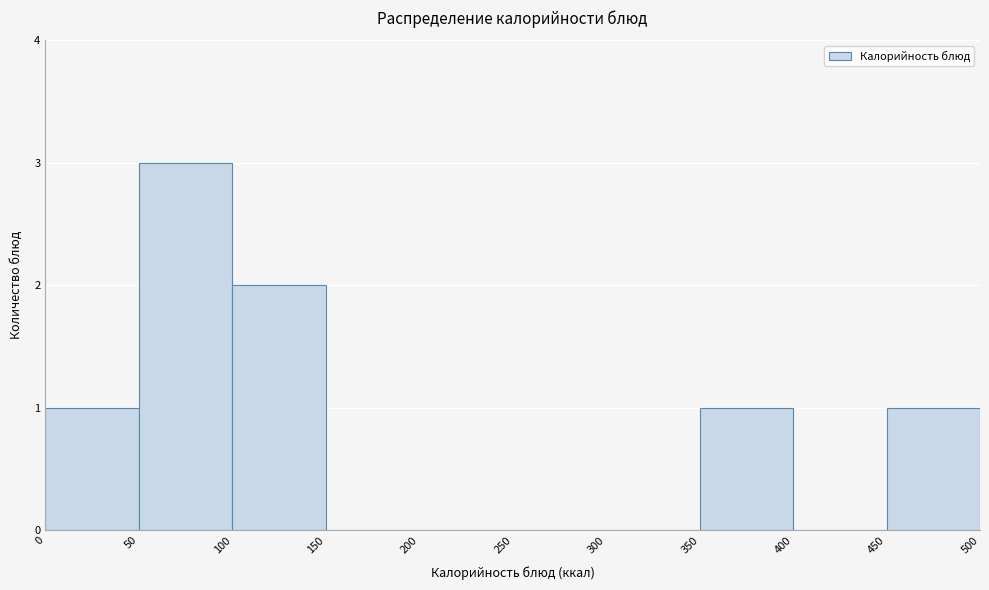

Reading left to right, list every bar in this chart as the range it spans on the x-axis followed by its height. The values are not printed on the chart, so give them approximately, as read against the axis.

0 to 50: 1
50 to 100: 3
100 to 150: 2
150 to 200: 0
200 to 250: 0
250 to 300: 0
300 to 350: 0
350 to 400: 1
400 to 450: 0
450 to 500: 1